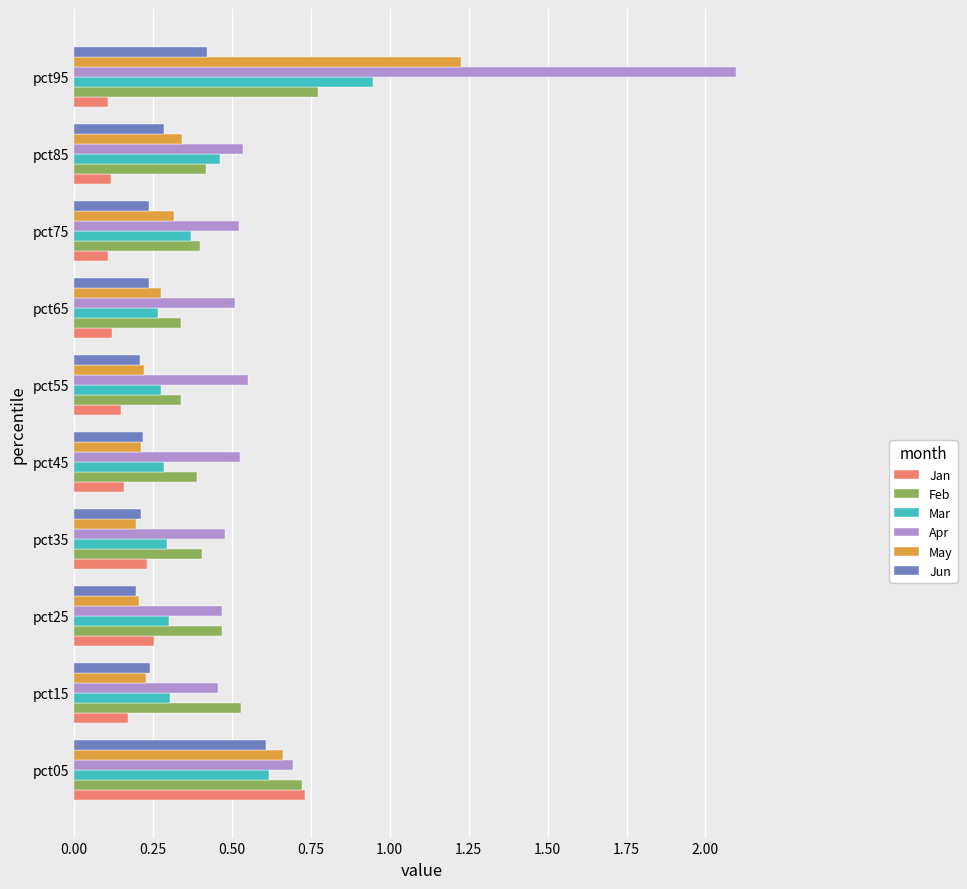

What are all the series names shown in the legend?

Jan, Feb, Mar, Apr, May, Jun